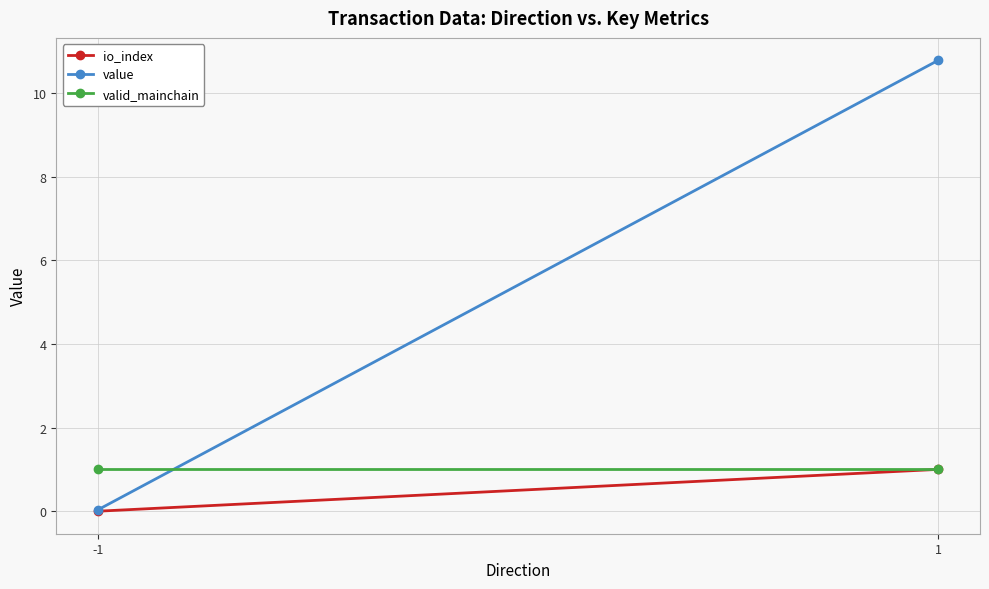

True or false: valid_mainchain has a value of 1.0 at 1.

True